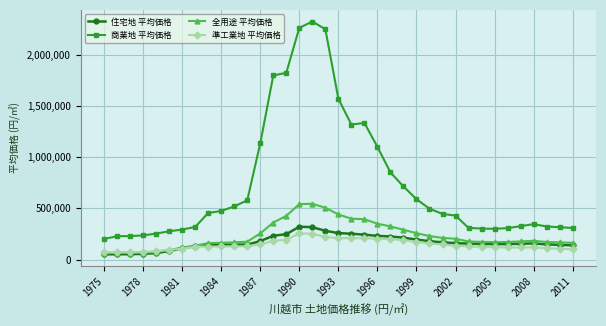

In 全用途 平均価格, how many points are higher than both neighbors (excluding endpoints)?

2